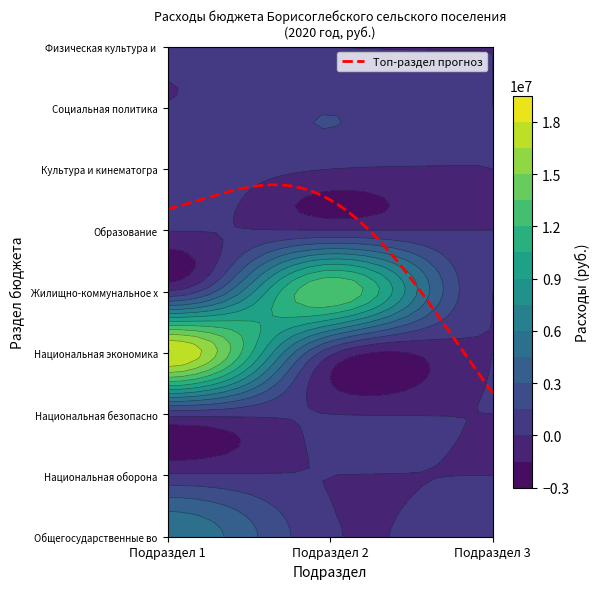

The chart shows a value of 11552853.1 at Общегосударственные вопросы. True or false?

False